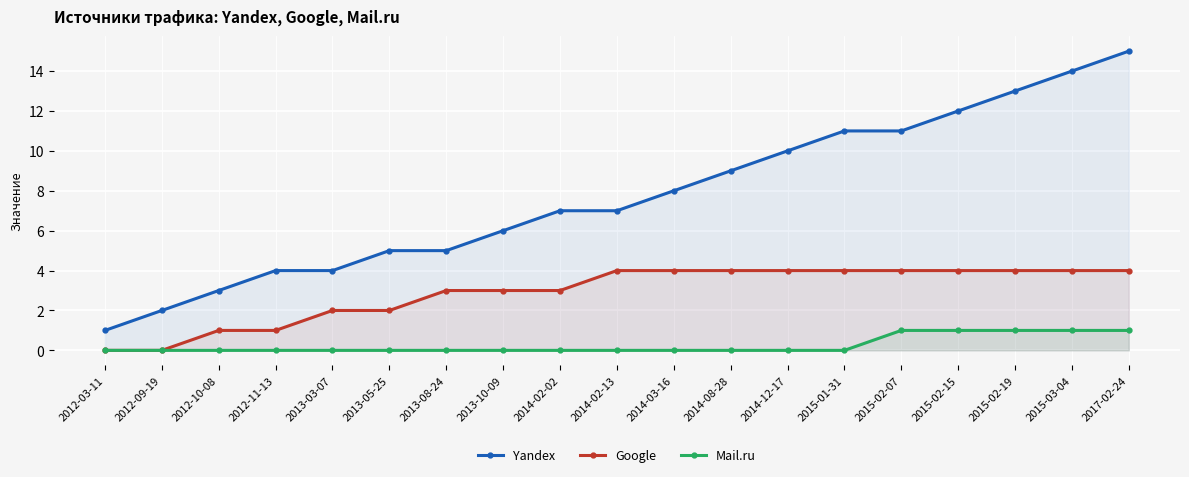

How many lines are shown in the chart?

3